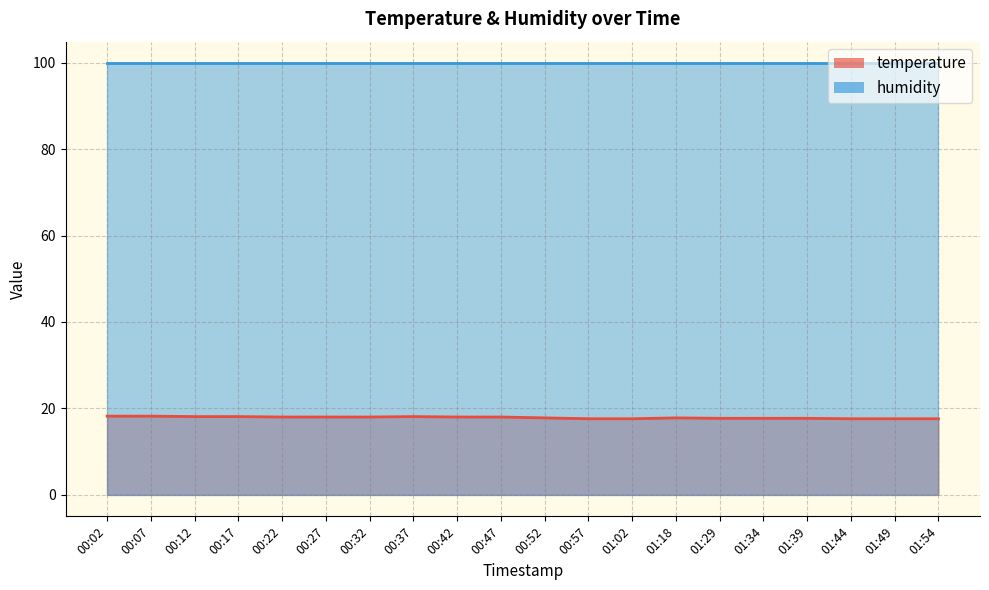

Reading left to right, list all the values displayed in this chart.

00:02=18.2	00:07=18.2	00:12=18.1	00:17=18.1	00:22=18.0	00:27=18.0	00:32=18.0	00:37=18.1	00:42=18.0	00:47=18.0	00:52=17.8	00:57=17.6	01:02=17.6	01:18=17.8	01:29=17.7	01:34=17.7	01:39=17.7	01:44=17.6	01:49=17.6	01:54=17.6